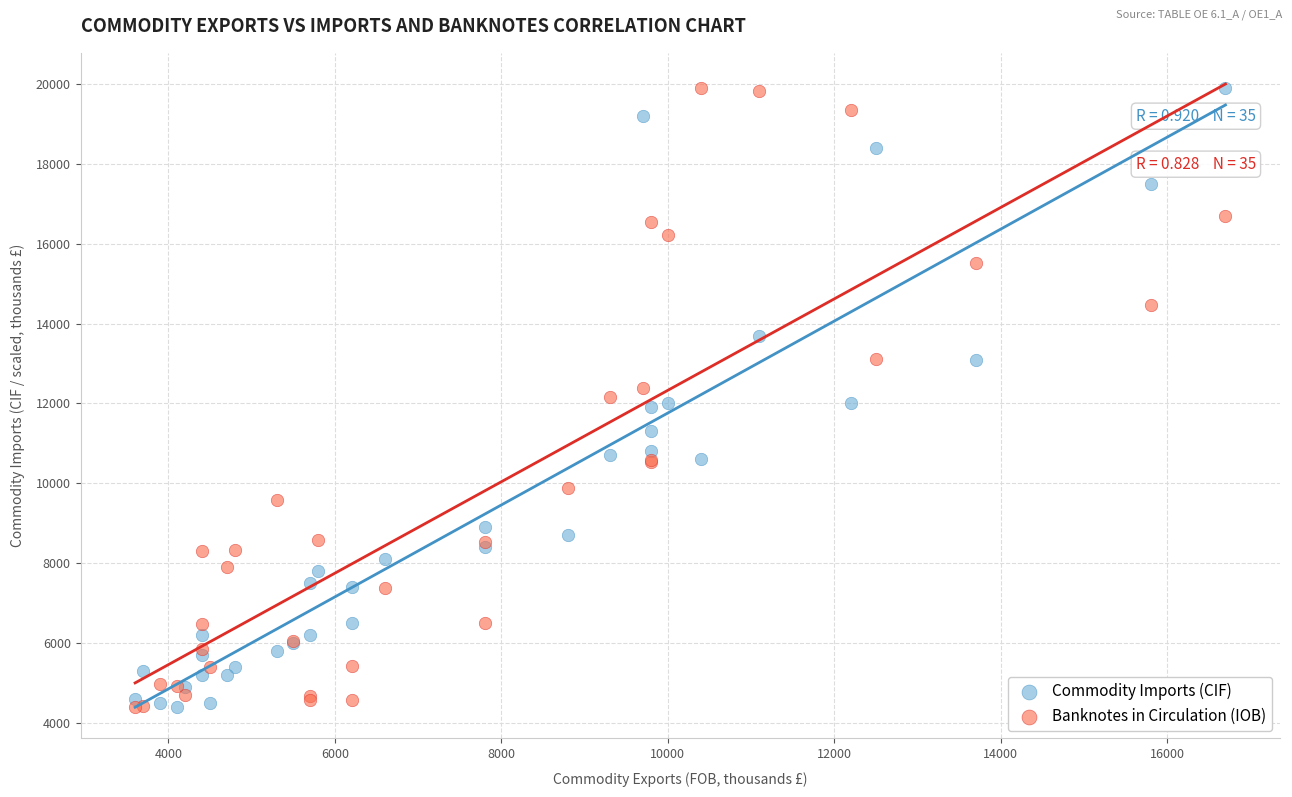

What is the X range (max minus min) for the scatter plot?

13100.0